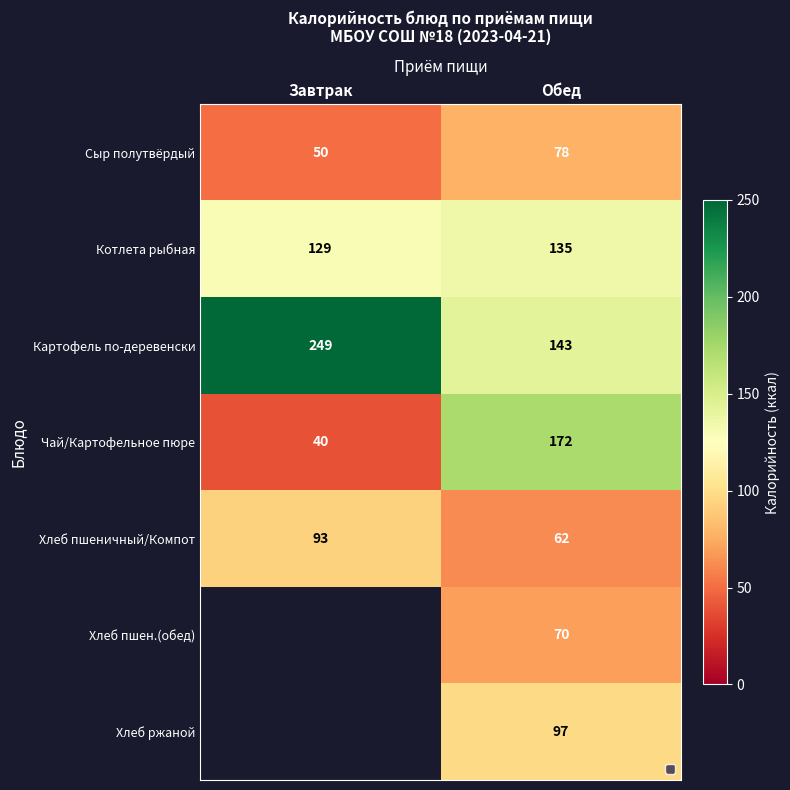

Is the value of Картофель по-деревенски at Обед greater than the value of Хлеб пшеничный/Компот at Обед?

Yes